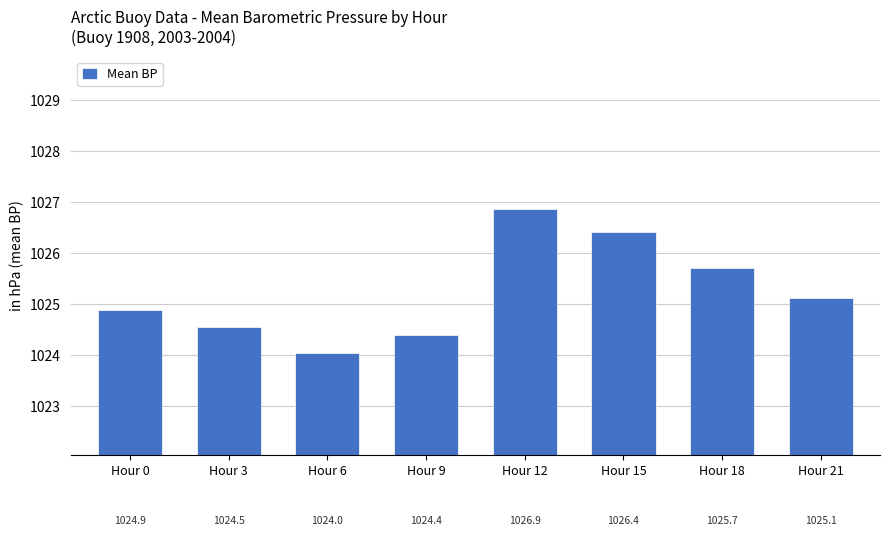

What is the change in value from Hour 3 to Hour 6?

-0.5